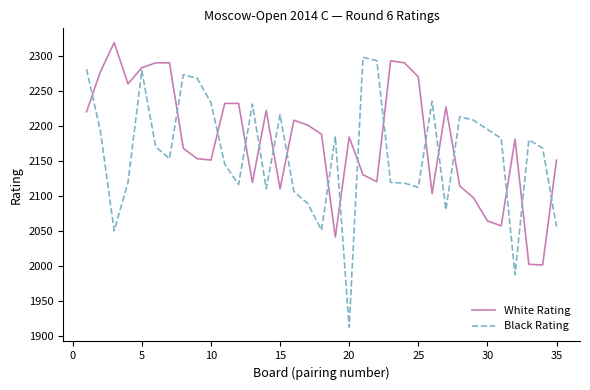

What is the minimum value for Black Rating?

1912